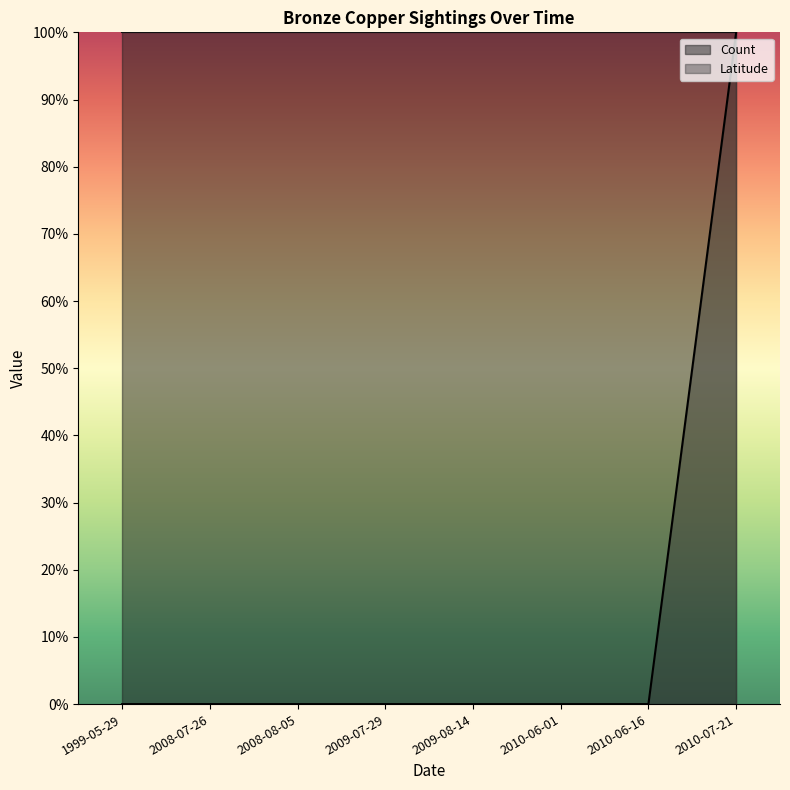

What is the label of the 6th point from the left?

2010-06-01